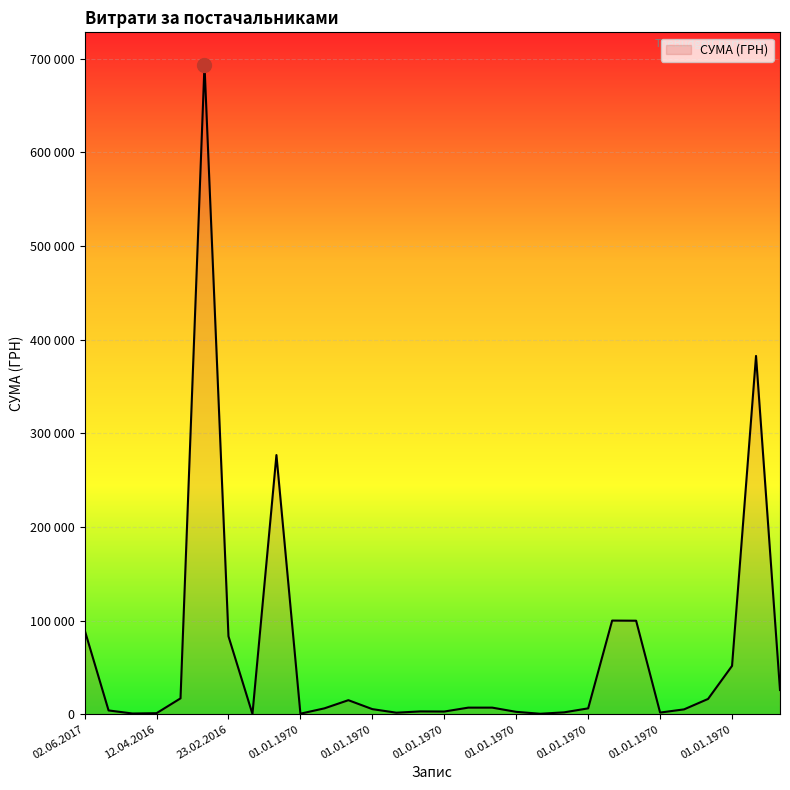

What is the label of the 23rd point from the right?

10.02.2016